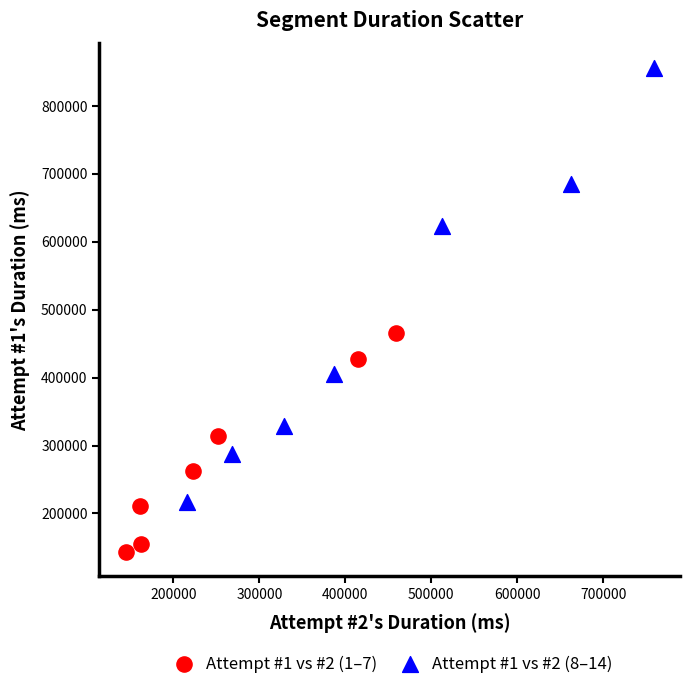

Which series reaches the minimum Y coordinate?

Attempt #1 vs #2 (1–7)